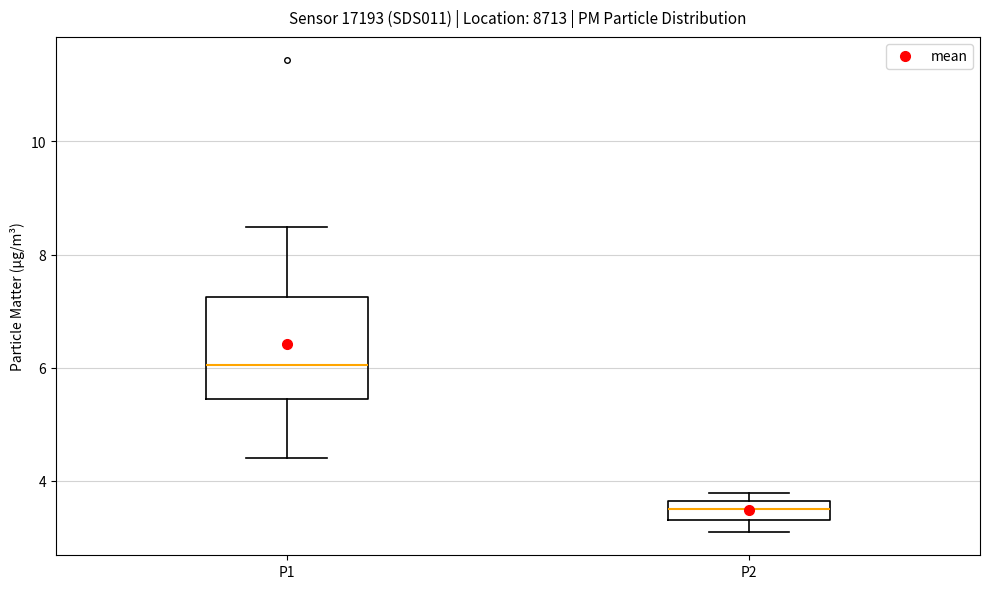

Which box's median line is the lowest?

P2